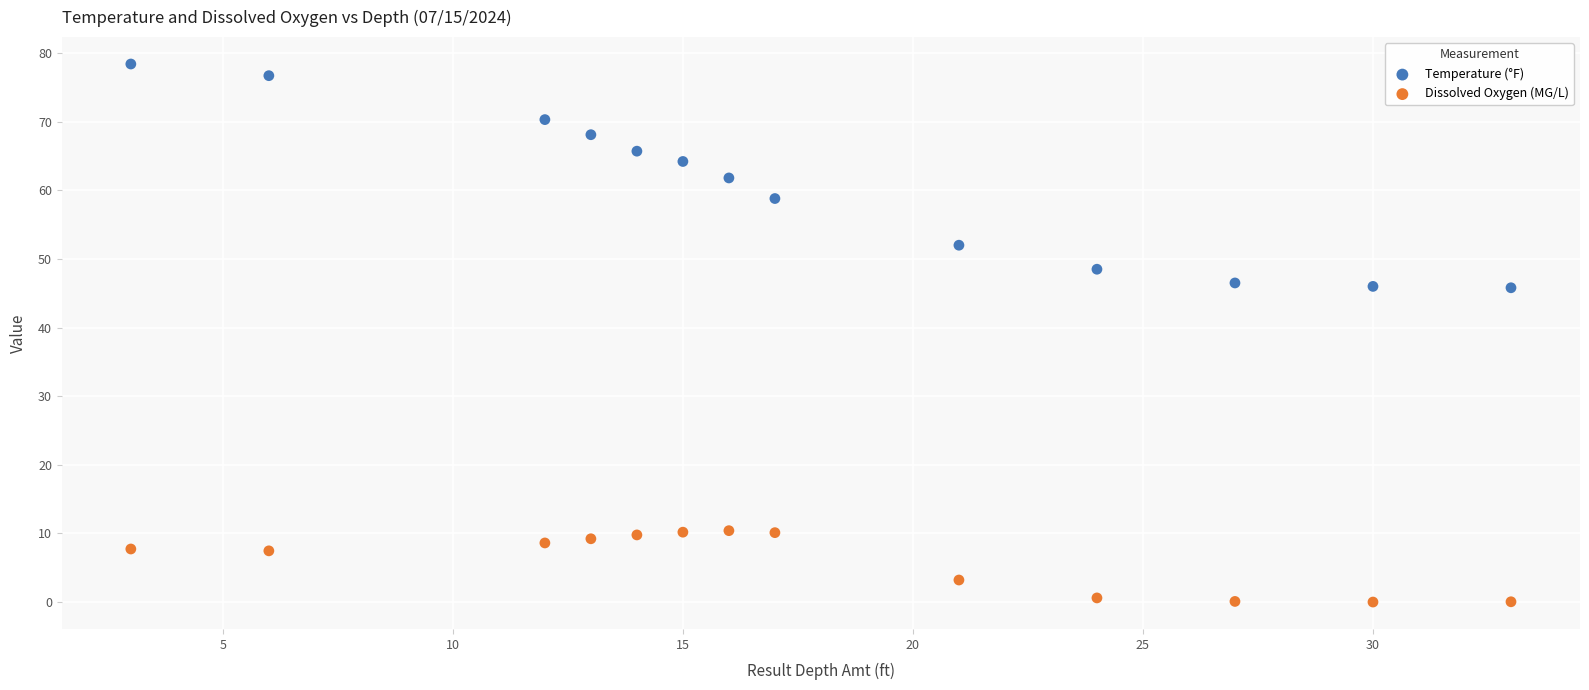

Which series contains the lowest Y value?

Dissolved Oxygen (MG/L)